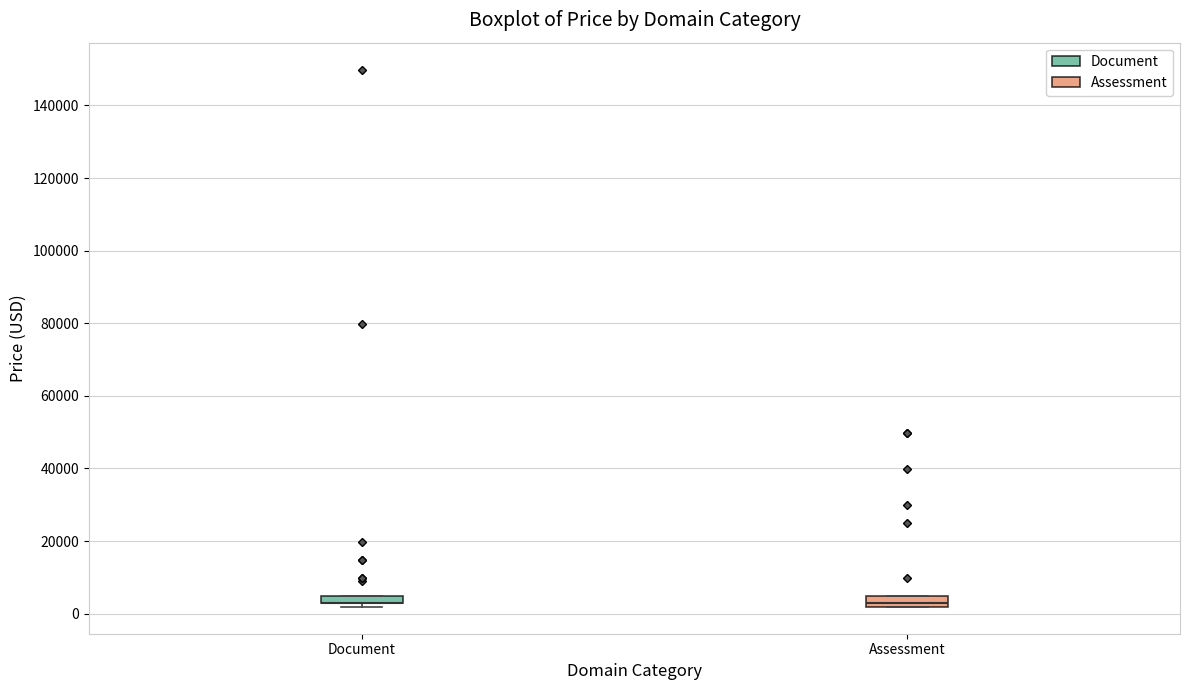

Where is the lower edge of the box for Assessment on the y-axis? The values are not printed on the chart, so give them approximately, as read against the axis.

2000